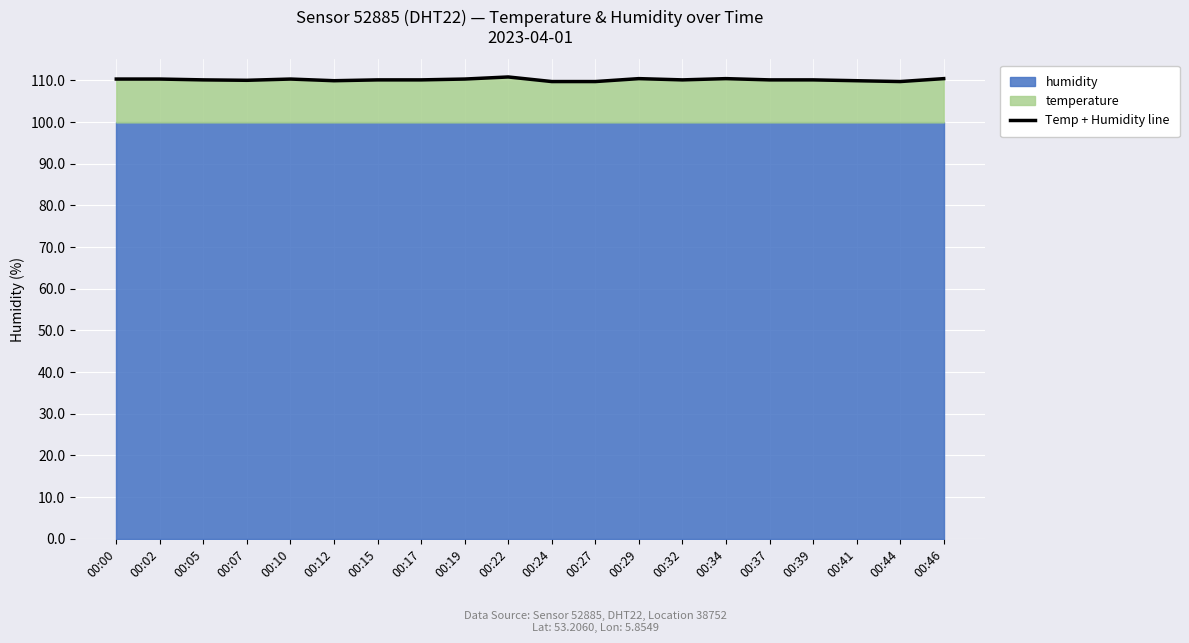

How many lines are shown in the chart?

1